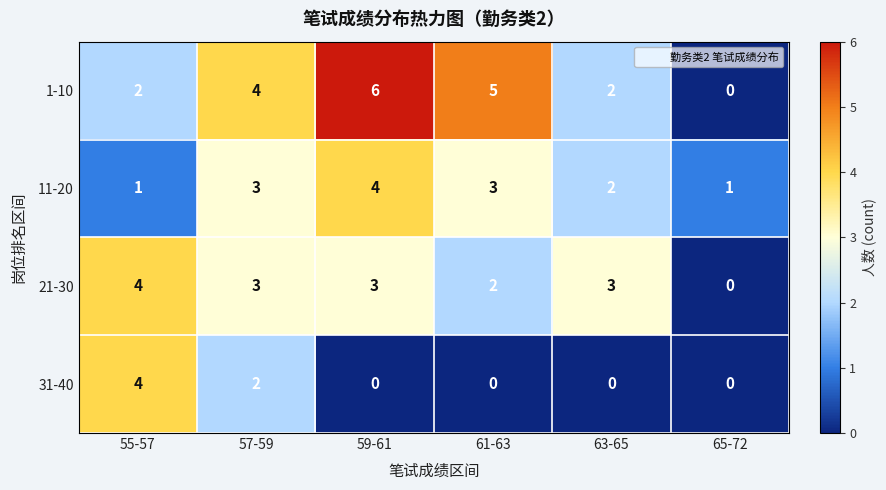

Reading right to left, transcribe all the data shown in this chart.

1-10: 0	2	5	6	4	2
11-20: 1	2	3	4	3	1
21-30: 0	3	2	3	3	4
31-40: 0	0	0	0	2	4